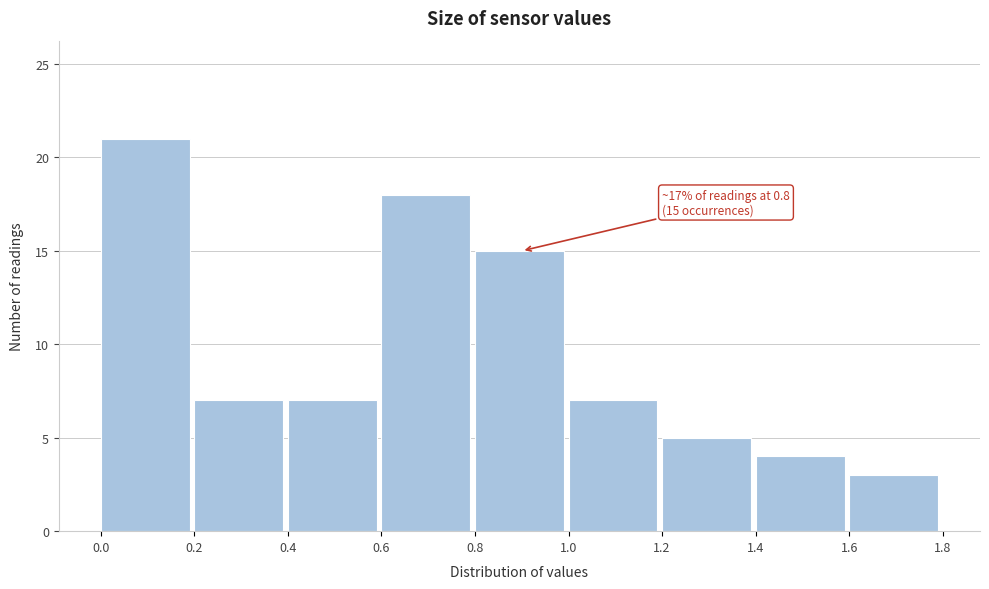

Which range on the x-axis has the tallest bar?

0.0 to 0.2